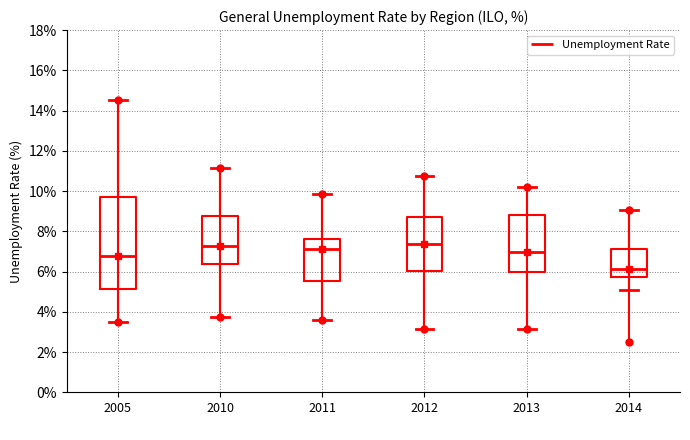

Reading left to right, transcribe this box plot: for each box, give where its median line is, the range the box spans, and where its two whiskers end, as read against the y-axis. The values are not printed on the chart, so give them approximately, as read against the axis.

2005: median 6.8, box 5.2 to 9.8, whiskers 3.6 to 14.6
2010: median 7.2, box 6.4 to 8.8, whiskers 3.8 to 11.2
2011: median 7.0, box 5.6 to 7.6, whiskers 3.6 to 9.8
2012: median 7.4, box 6.0 to 8.8, whiskers 3.2 to 10.8
2013: median 7.0, box 6.0 to 8.8, whiskers 3.2 to 10.2
2014: median 6.2, box 5.8 to 7.2, whiskers 5.0 to 9.0